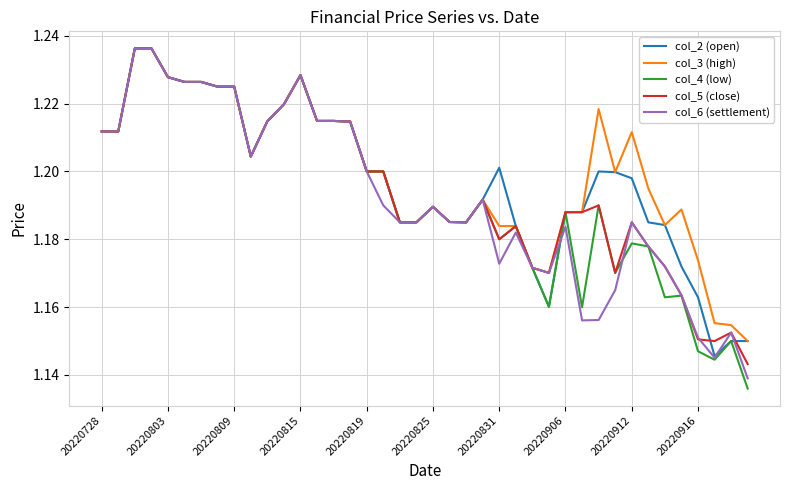

True or false: col_5 (close) has more than 0 points higher than both neighbors.

True